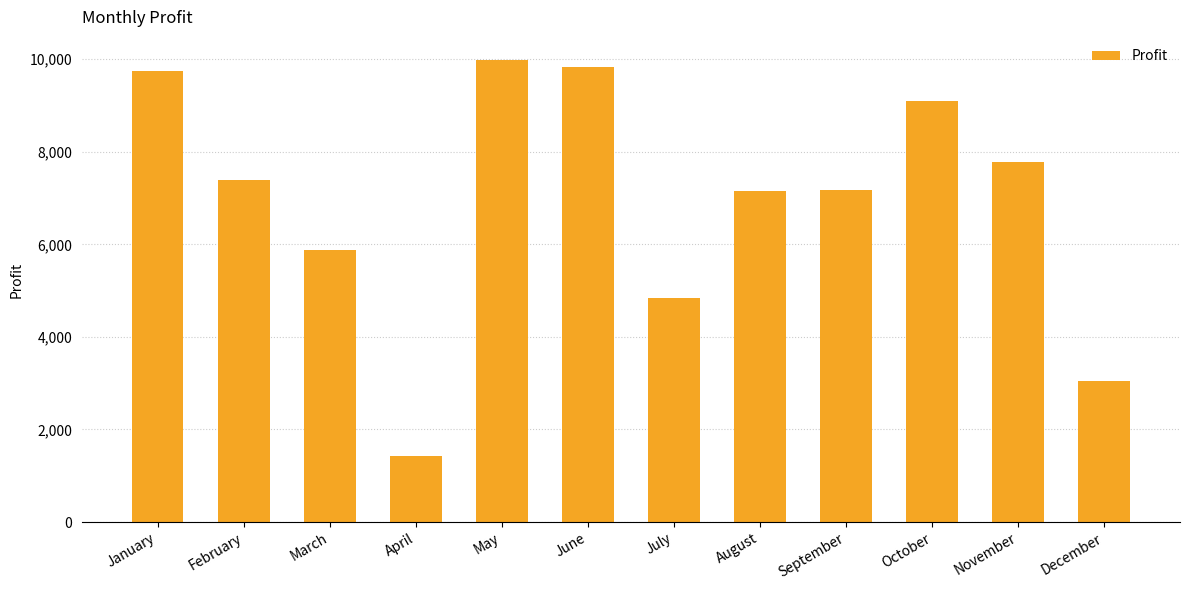

What is the minimum value shown in the chart?

1437